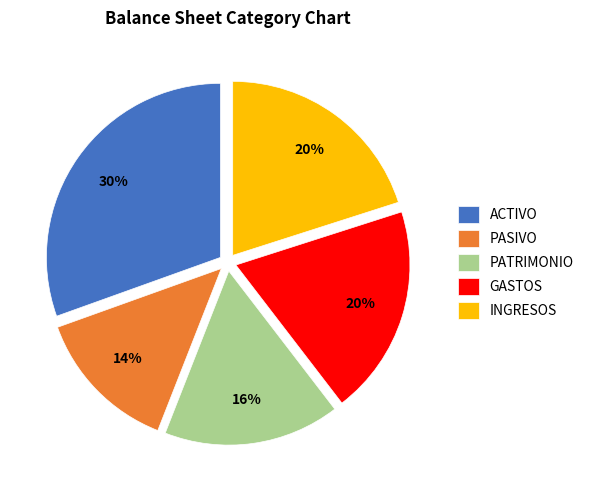

How many segments does this pie chart have?

5